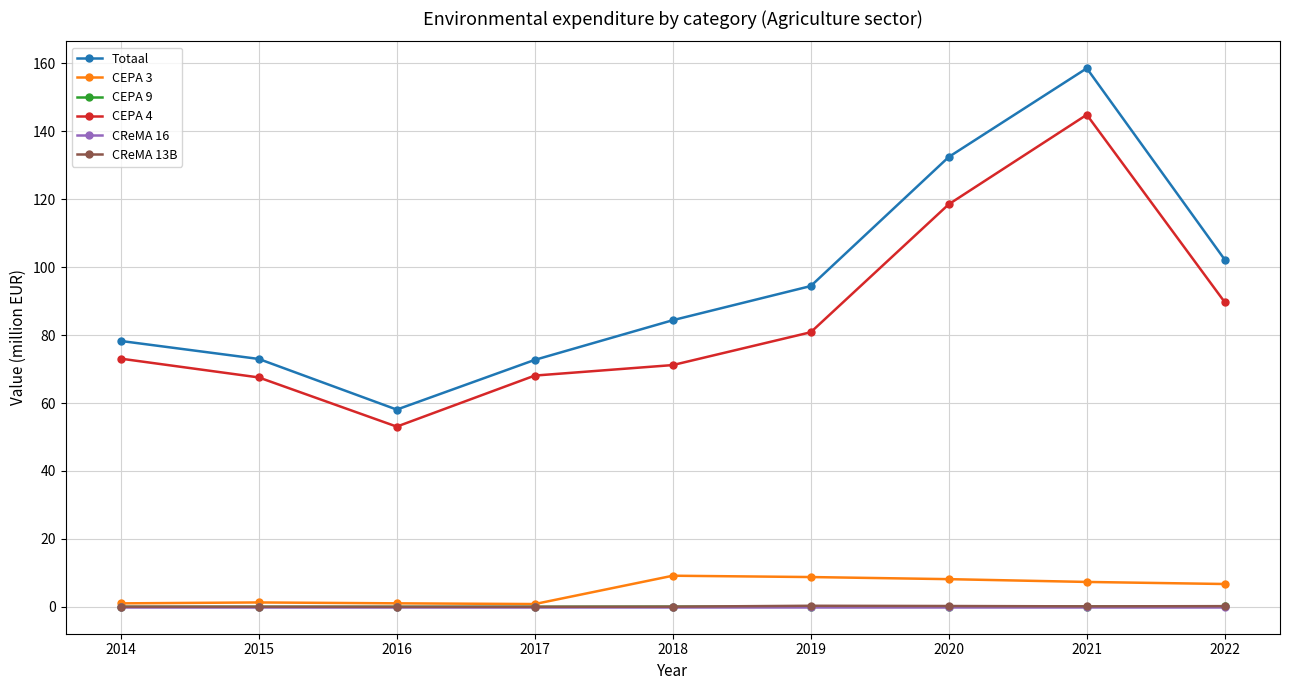

At which category does Totaal reach its first local valley?

2016